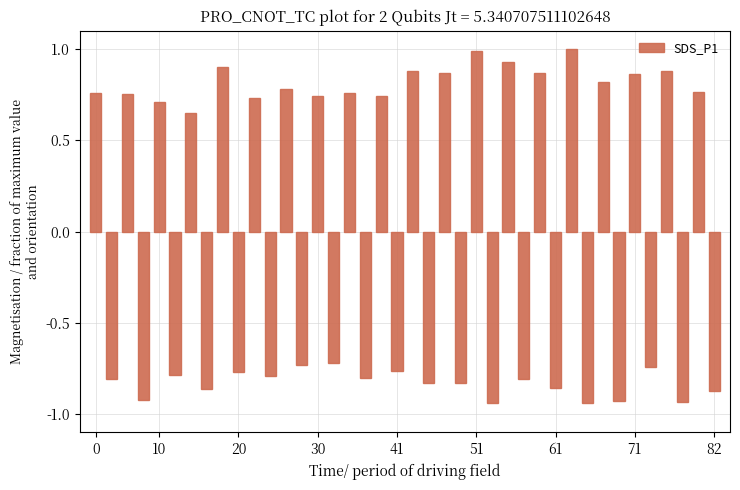

What is the difference between the maximum and minimum values?

1.9